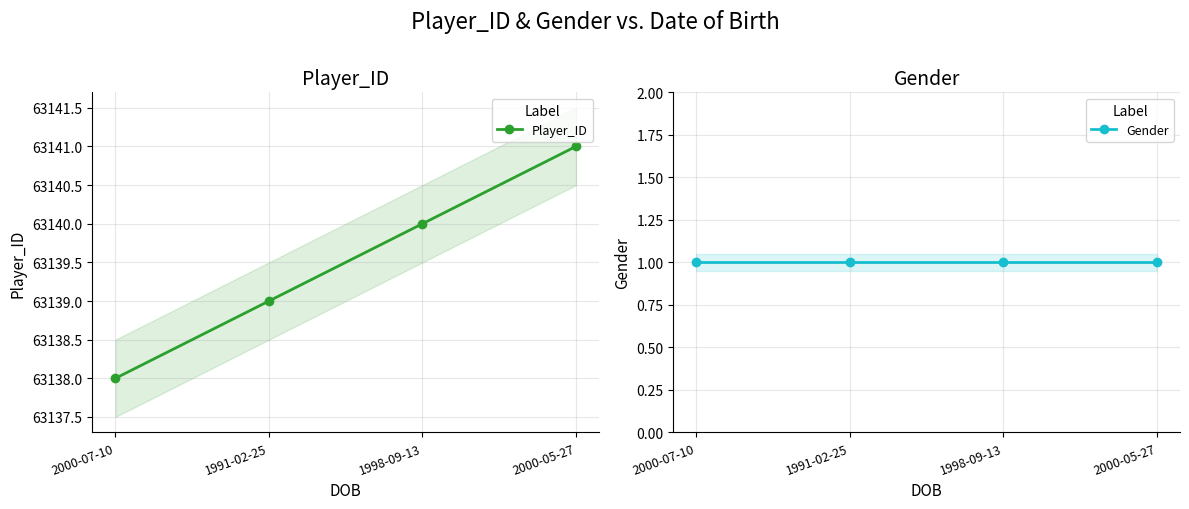

What are all the series names shown in the legend?

Player_ID, Gender